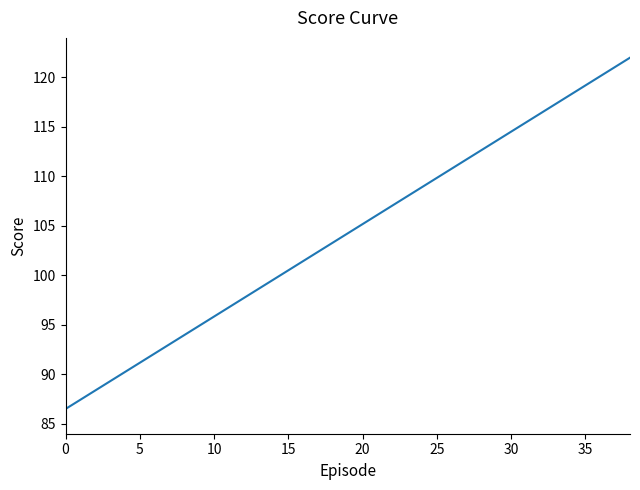

Does the chart display data point markers on the line(s)?

No